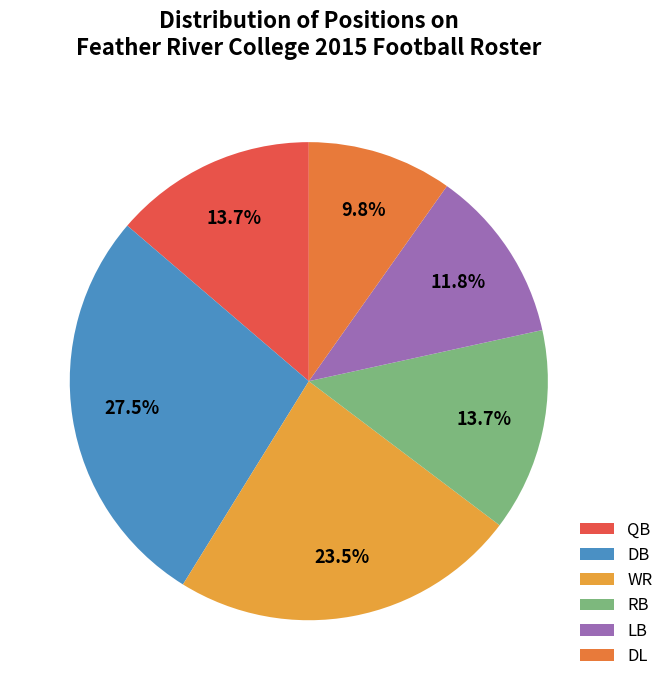

How many slices are in this pie chart?

6